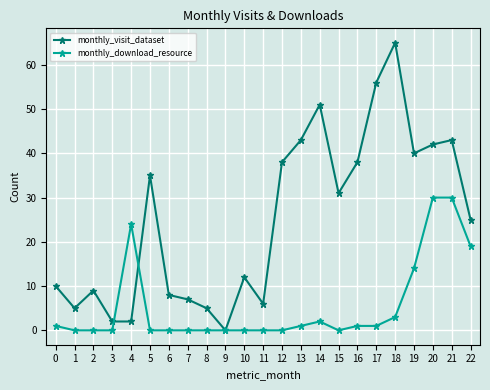

How many positive values does the monthly_visit_dataset series have?

22